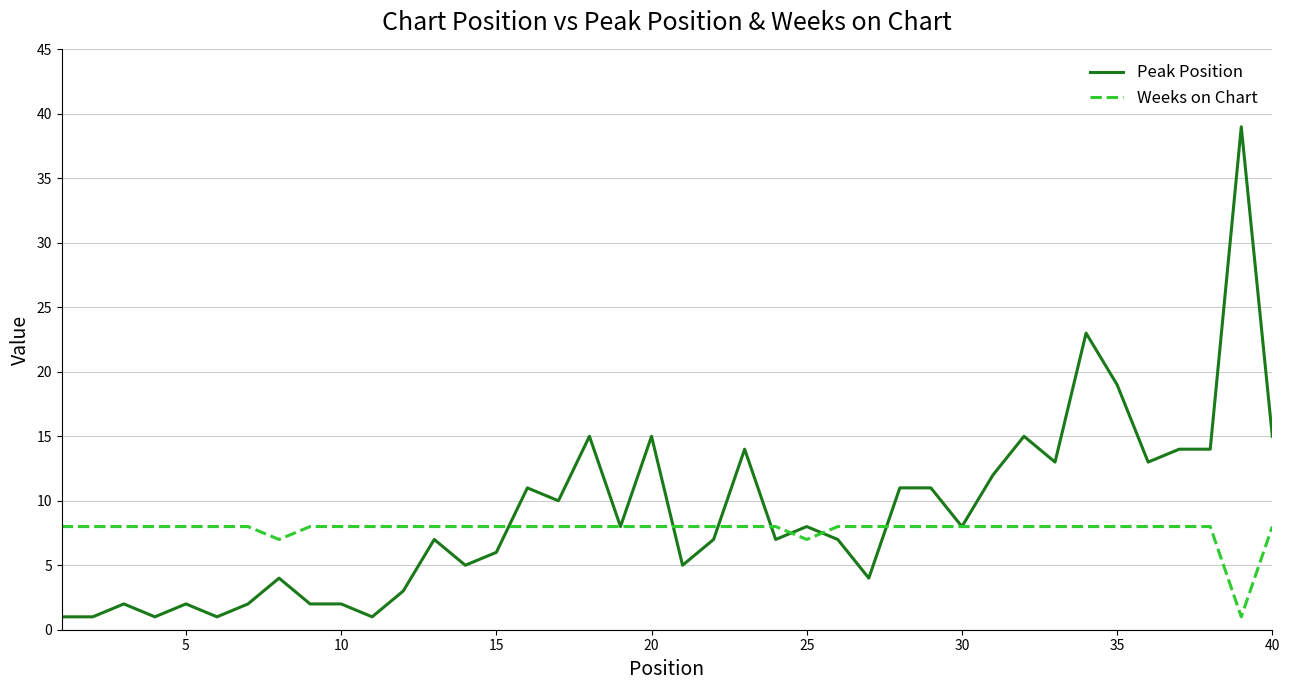

Which series has the widest spread of values?

Peak Position